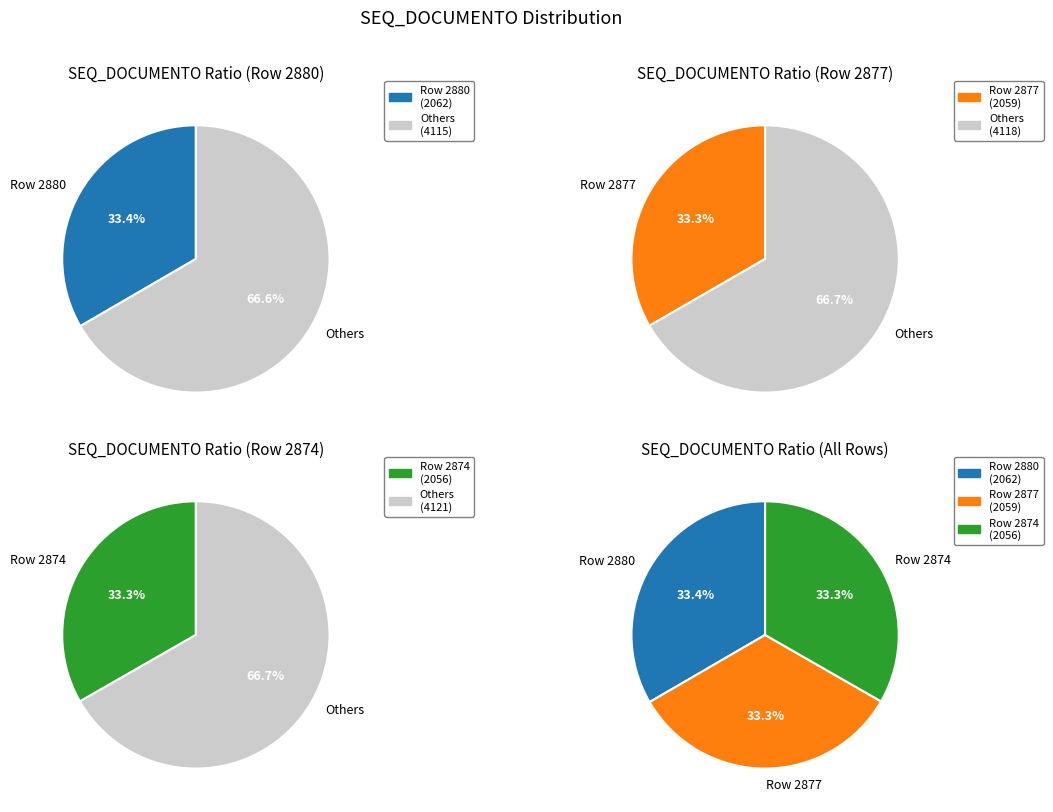

How much of the chart is everything except Row 2874?

66.7%